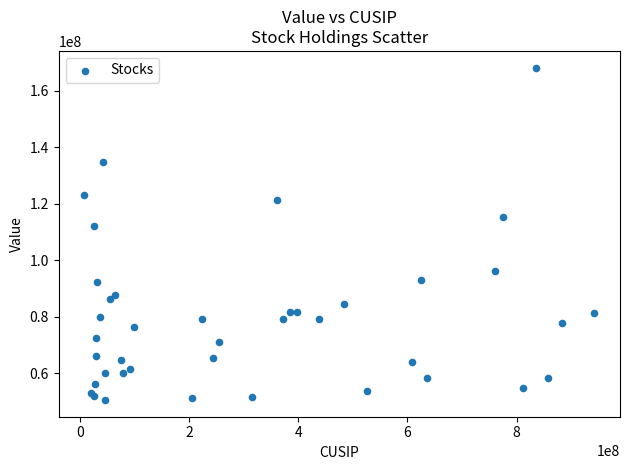

What Y value in the scatter plot is closest to 109352500?

112272000